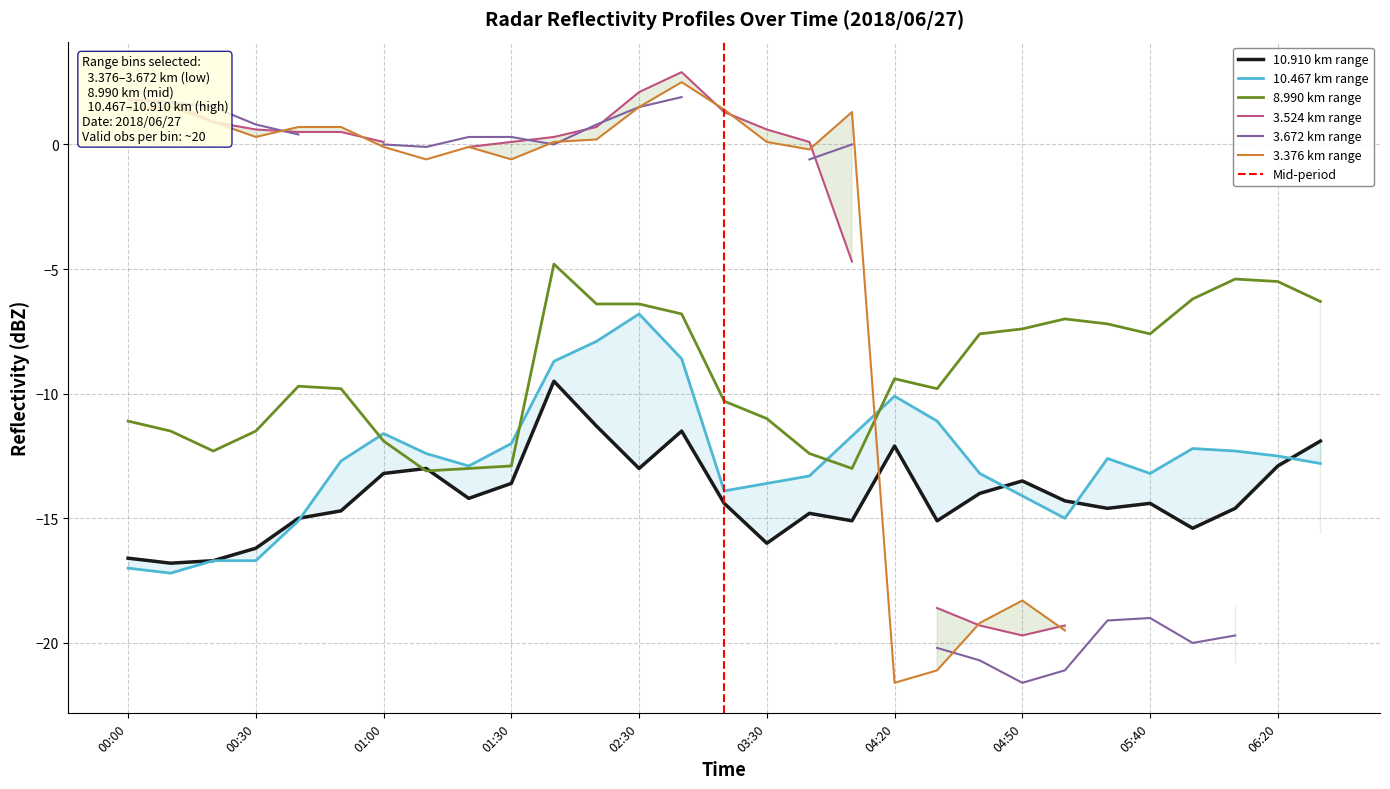

The value of 8.990 km range at 00:00 is -11.1. True or false?

True